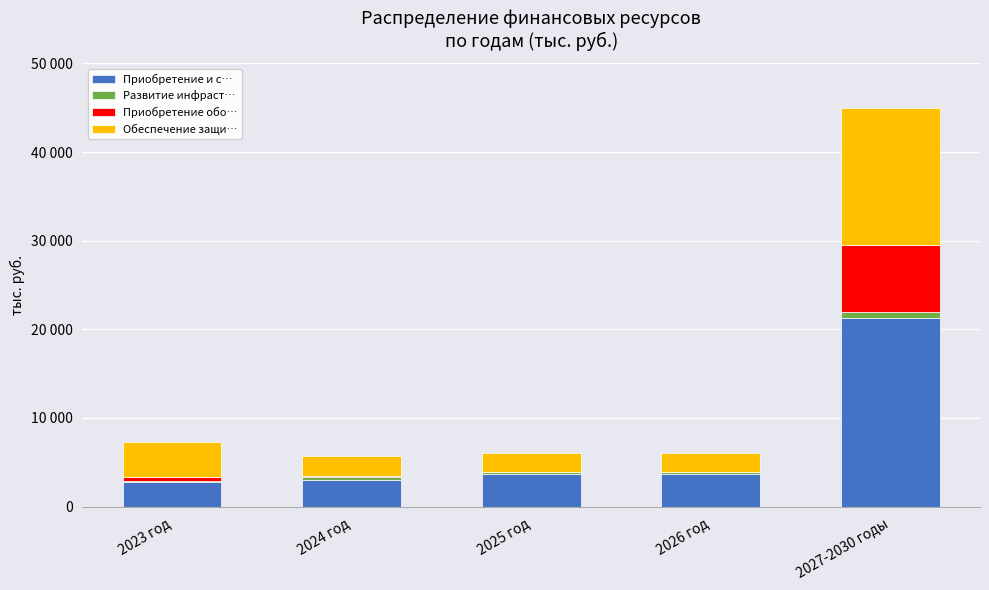

What is the difference between the maximum and minimum values in the Приобретение и с… series?

18530.8